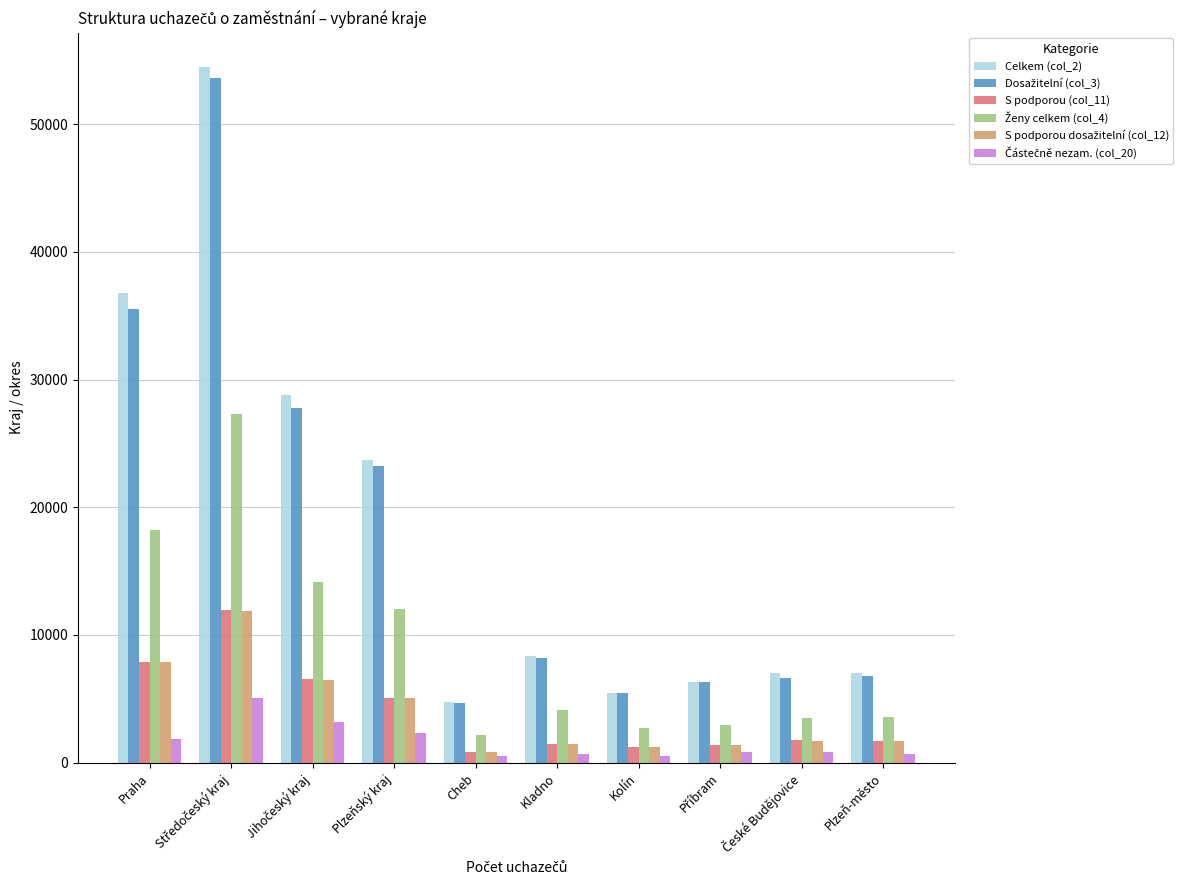

Reading left to right, extract all data points from this chart.

Celkem (col_2): 36771	54451	28767	23724	4766	8346	5486	6348	6988	7056
Dosažitelní (col_3): 35562	53605	27763	23210	4694	8194	5420	6310	6608	6813
S podporou (col_11): 7912	11961	6581	5081	862	1497	1265	1396	1740	1699
Ženy celkem (col_4): 18245	27333	14126	12023	2171	4152	2711	2933	3524	3612
S podporou dosažitelní (col_12): 7851	11873	6485	5033	858	1477	1259	1390	1703	1682
Částečně nezam. (col_20): 1871	5084	3213	2323	541	712	560	861	802	676